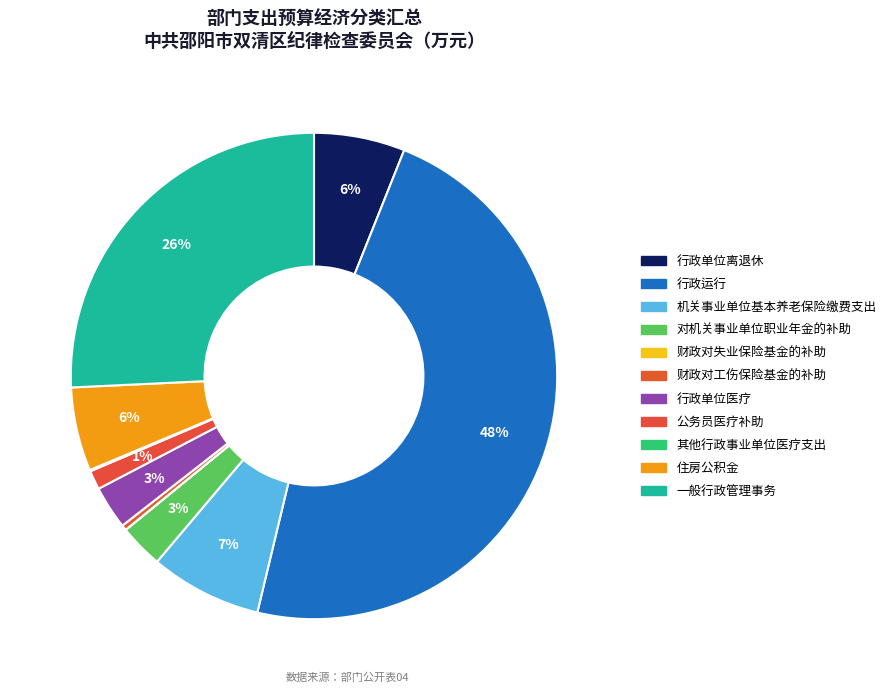

To the nearest percent, what is the difference between the largest and smallest slice percentages?

48%